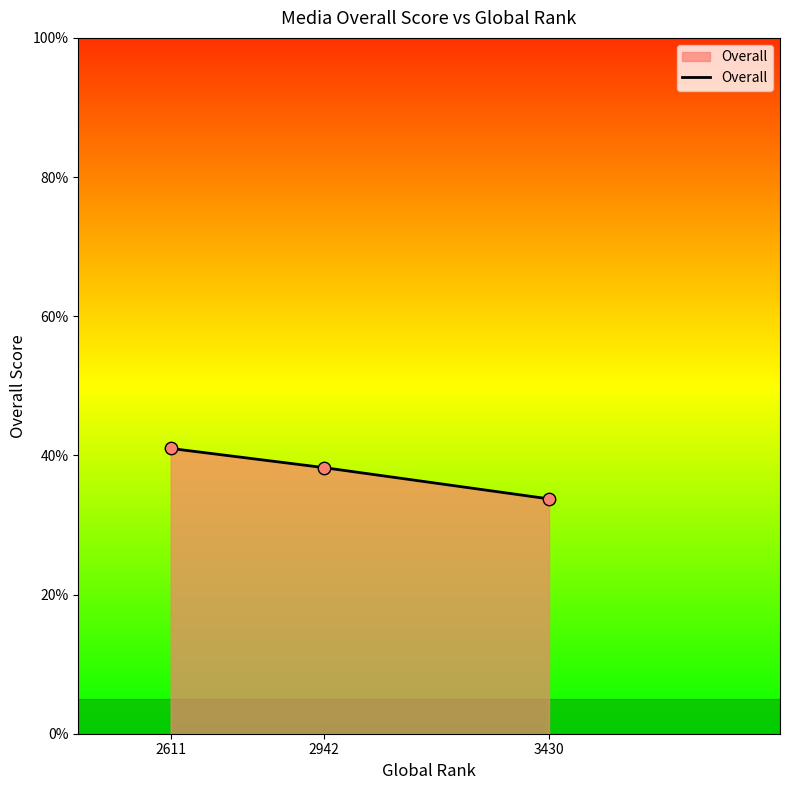

What is the ratio of the value at 3430 to the value at 2942?

0.9